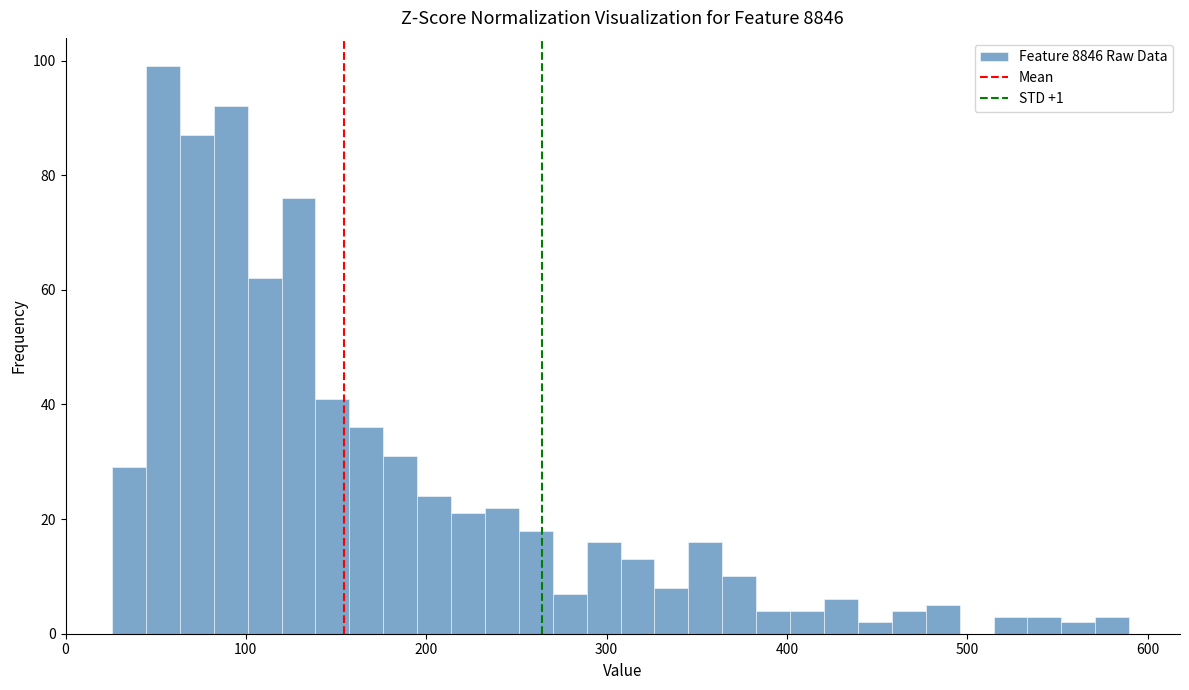

Read against the x-axis, roughly where is the centre of the tallest bar?

50